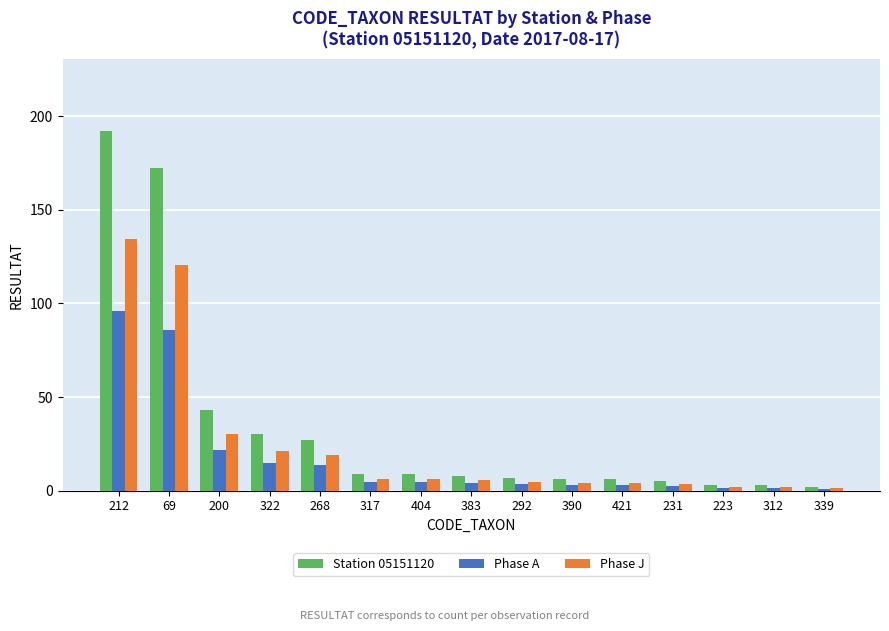

What is the sum of all Phase J values?

365.4